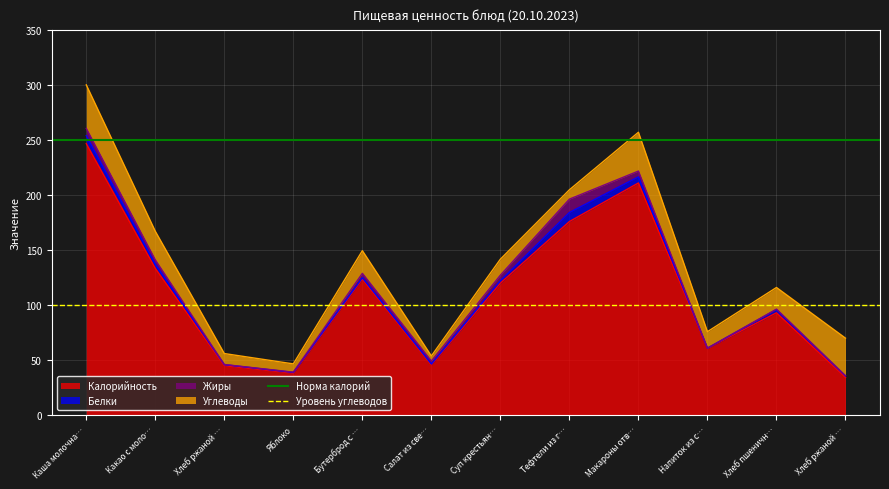

At which label does Уровень углеводов reach its peak?

Каша молочна…